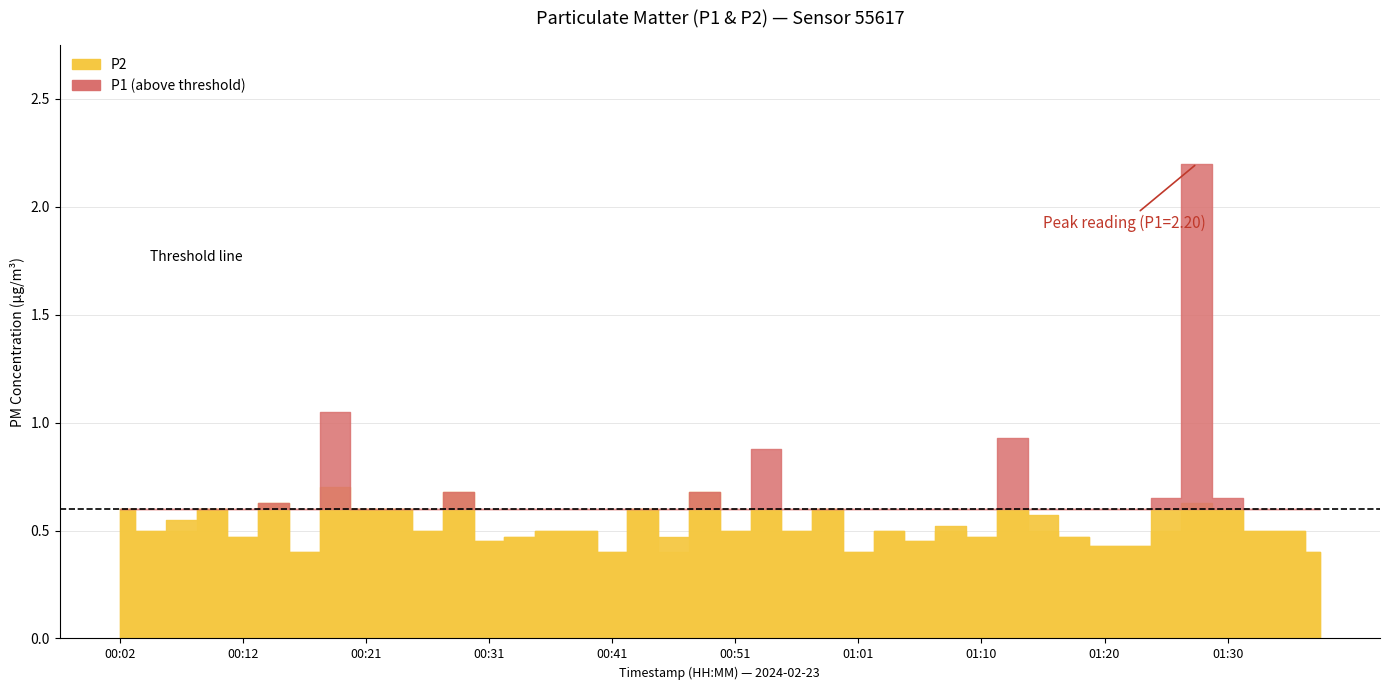

What are all the series names shown in the legend?

P1, P2